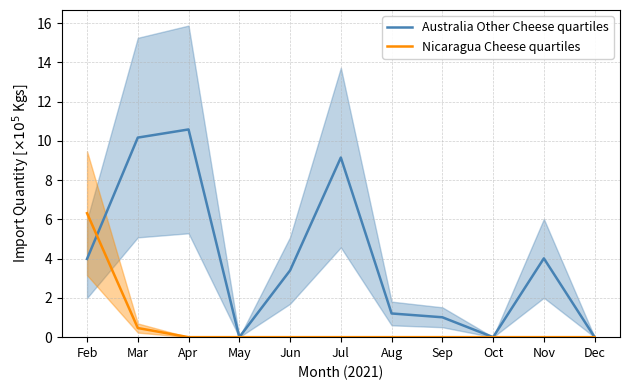

Which category has the highest value in the Australia Other Cheese quartiles series?

Apr